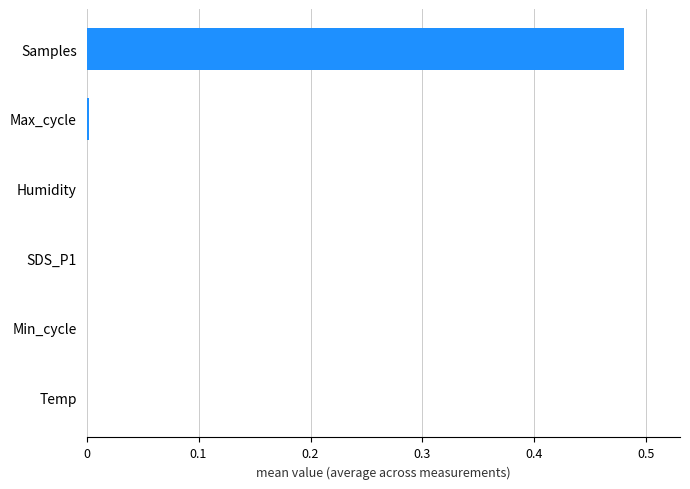

Count the number of data series in this chart.

1